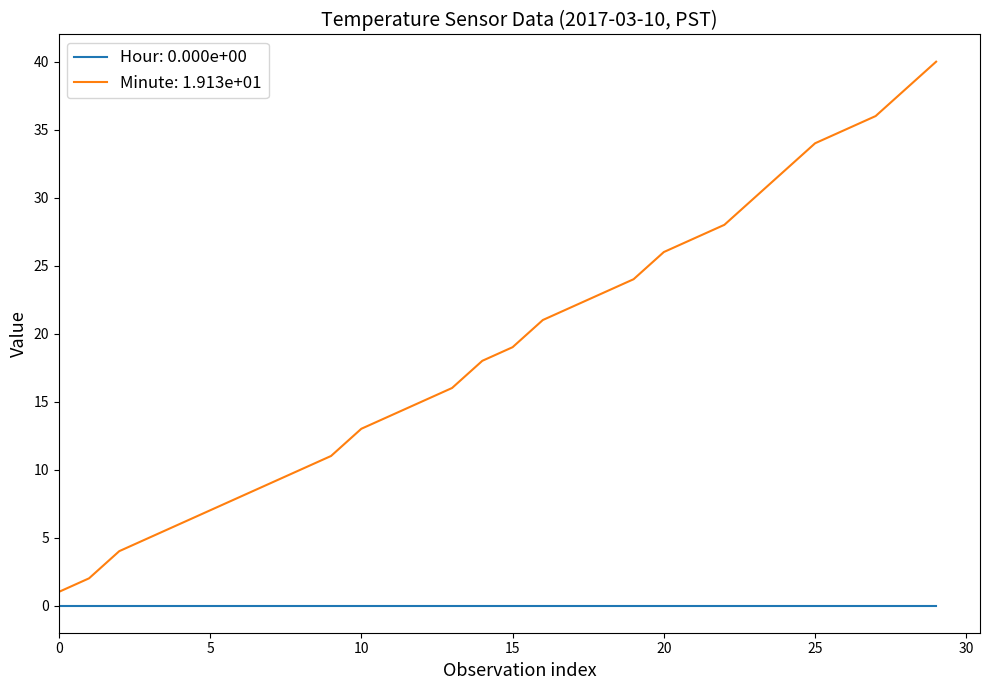

What is the greatest value displayed?

40